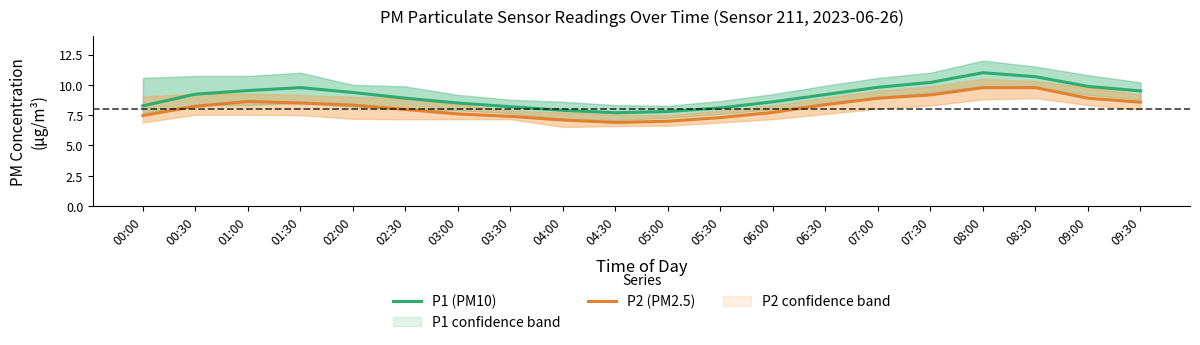

At which category does the chart reach its minimum across all series?

04:30